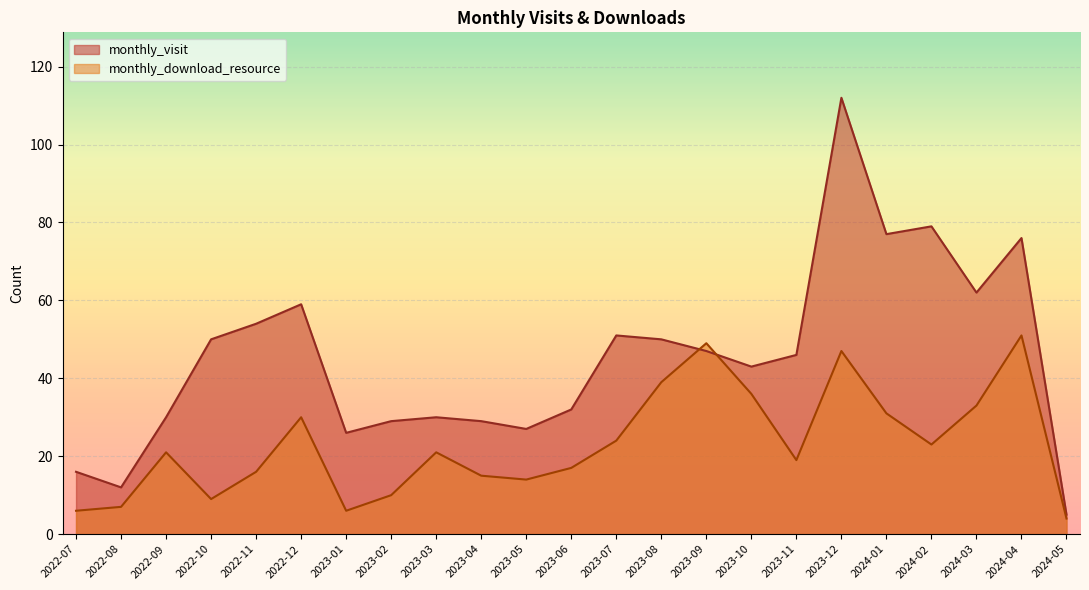

Which series has the largest total across all categories?

monthly_visit